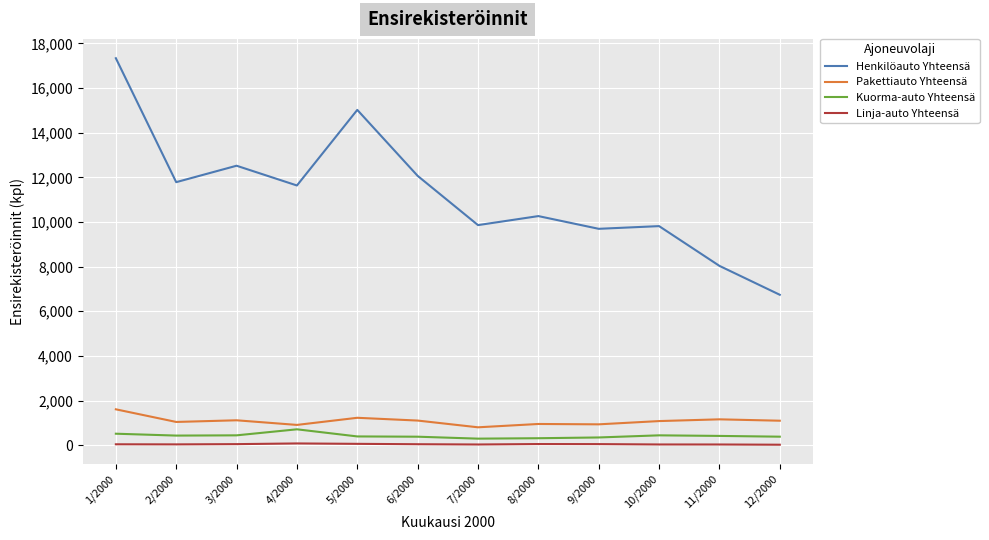

Rank the series by their maximum value, from highest to lowest.

Henkilöauto Yhteensä, Pakettiauto Yhteensä, Kuorma-auto Yhteensä, Linja-auto Yhteensä